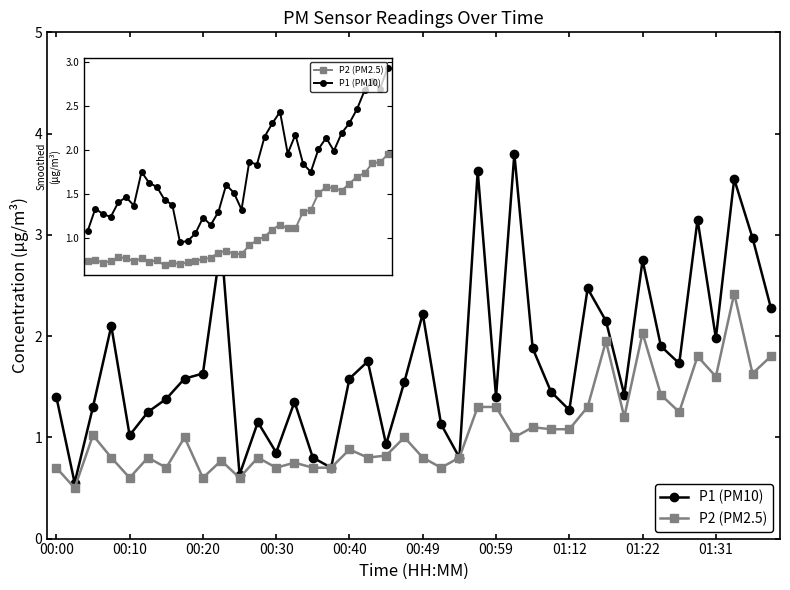

True or false: P2 (PM2.5) has more than 1 points higher than both neighbors.

True